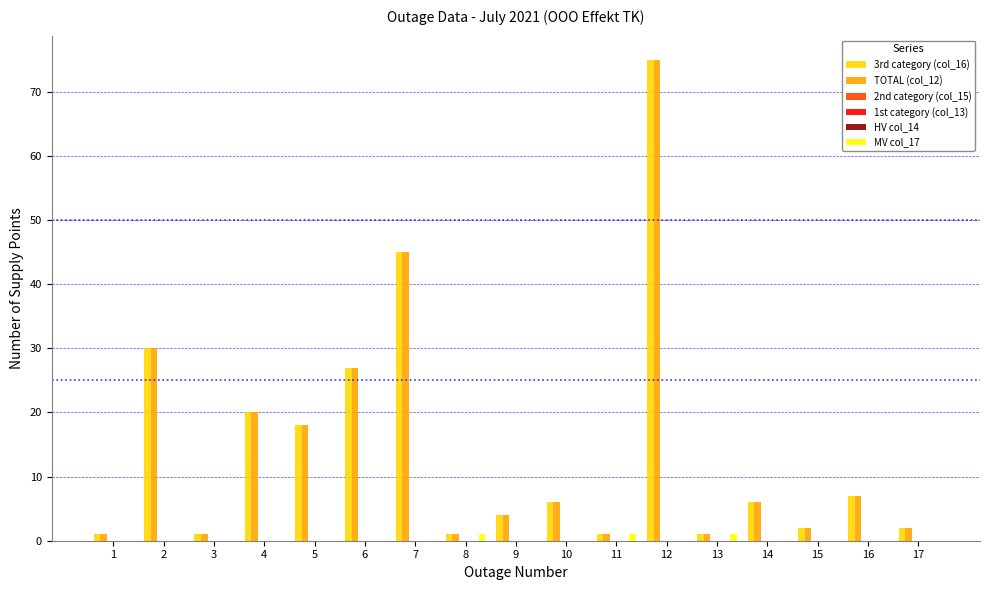

Rank the categories by TOTAL (col_12) value from lowest to highest.

1, 3, 8, 11, 13, 15, 17, 9, 10, 14, 16, 5, 4, 6, 2, 7, 12